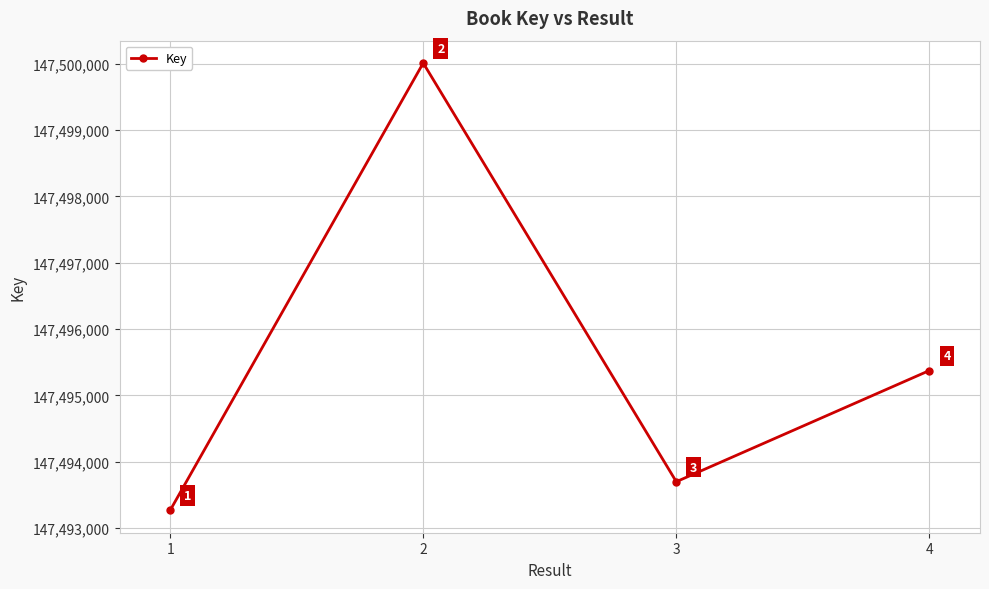

The chart shows a value of 198509307 at 4. True or false?

False